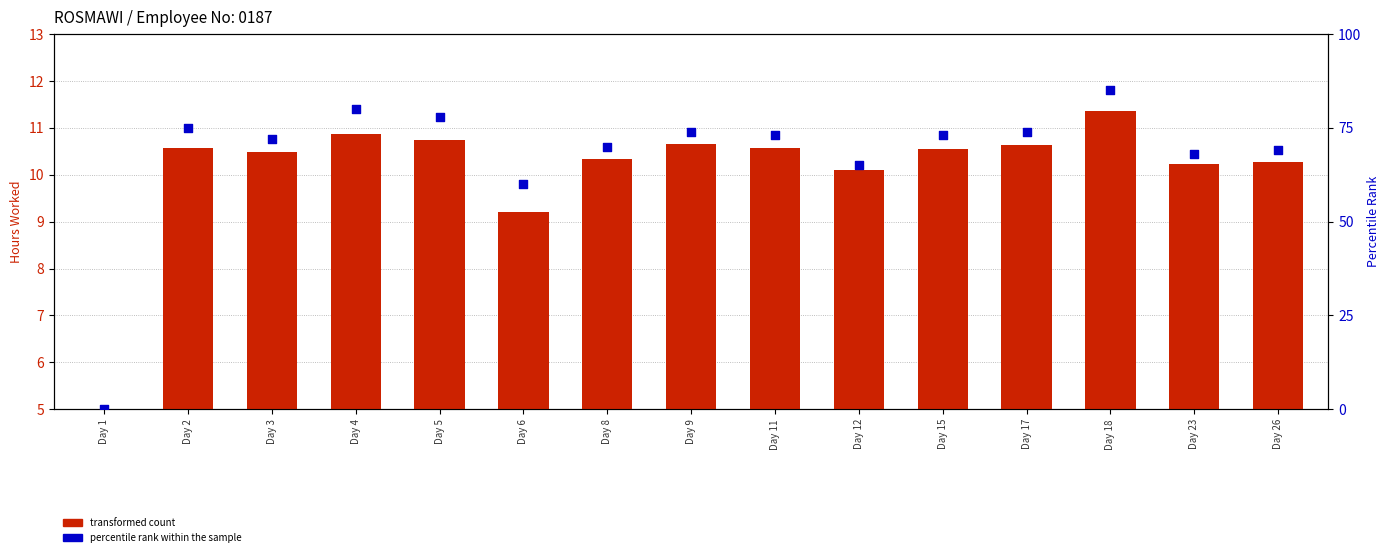

Which series has the largest Y range (max minus min)?

percentile rank within the sample